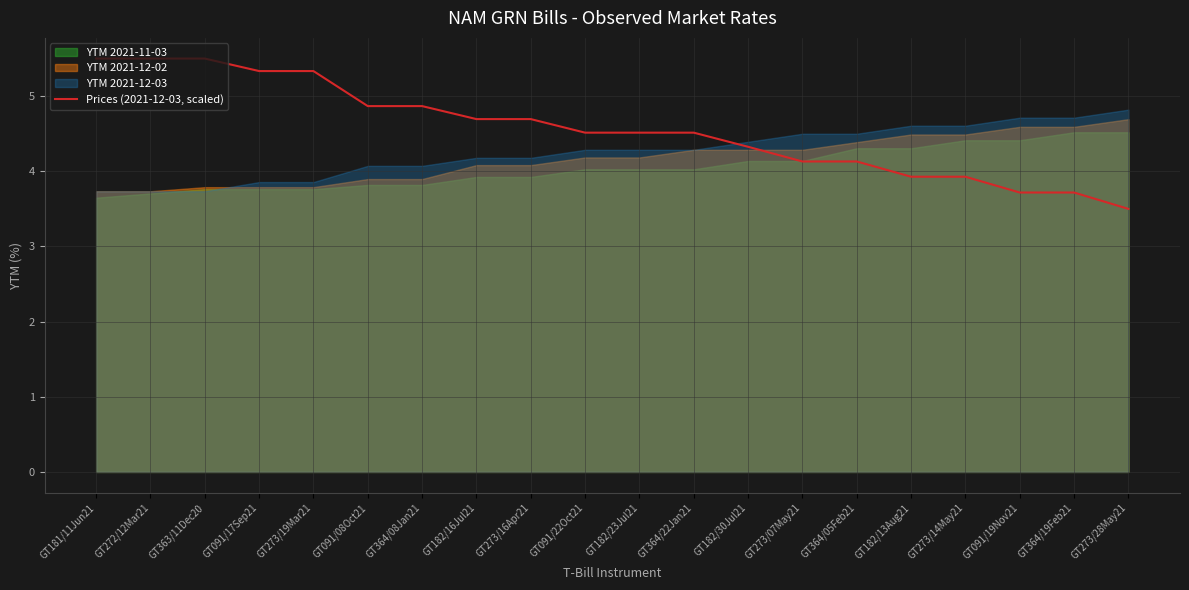

Reading right to left, list all the values displayed in this chart.

3.5	3.7	3.7	3.9	3.9	4.1	4.1	4.3	4.5	4.5	4.5	4.7	4.7	4.9	4.9	5.3	5.3	5.5	5.5	5.5